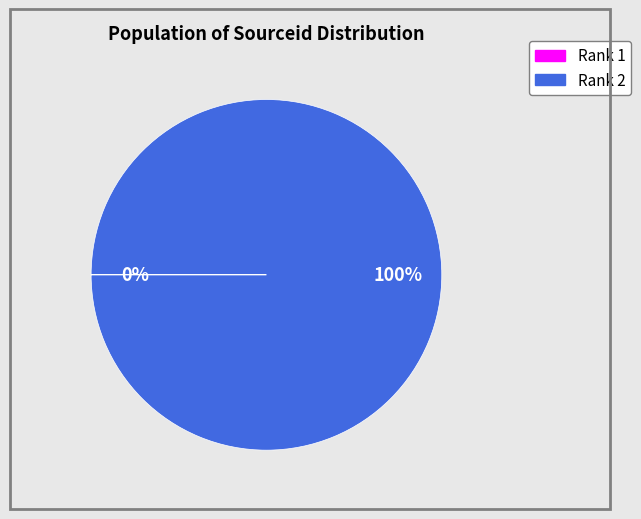

Is there a majority slice in this chart?

Yes